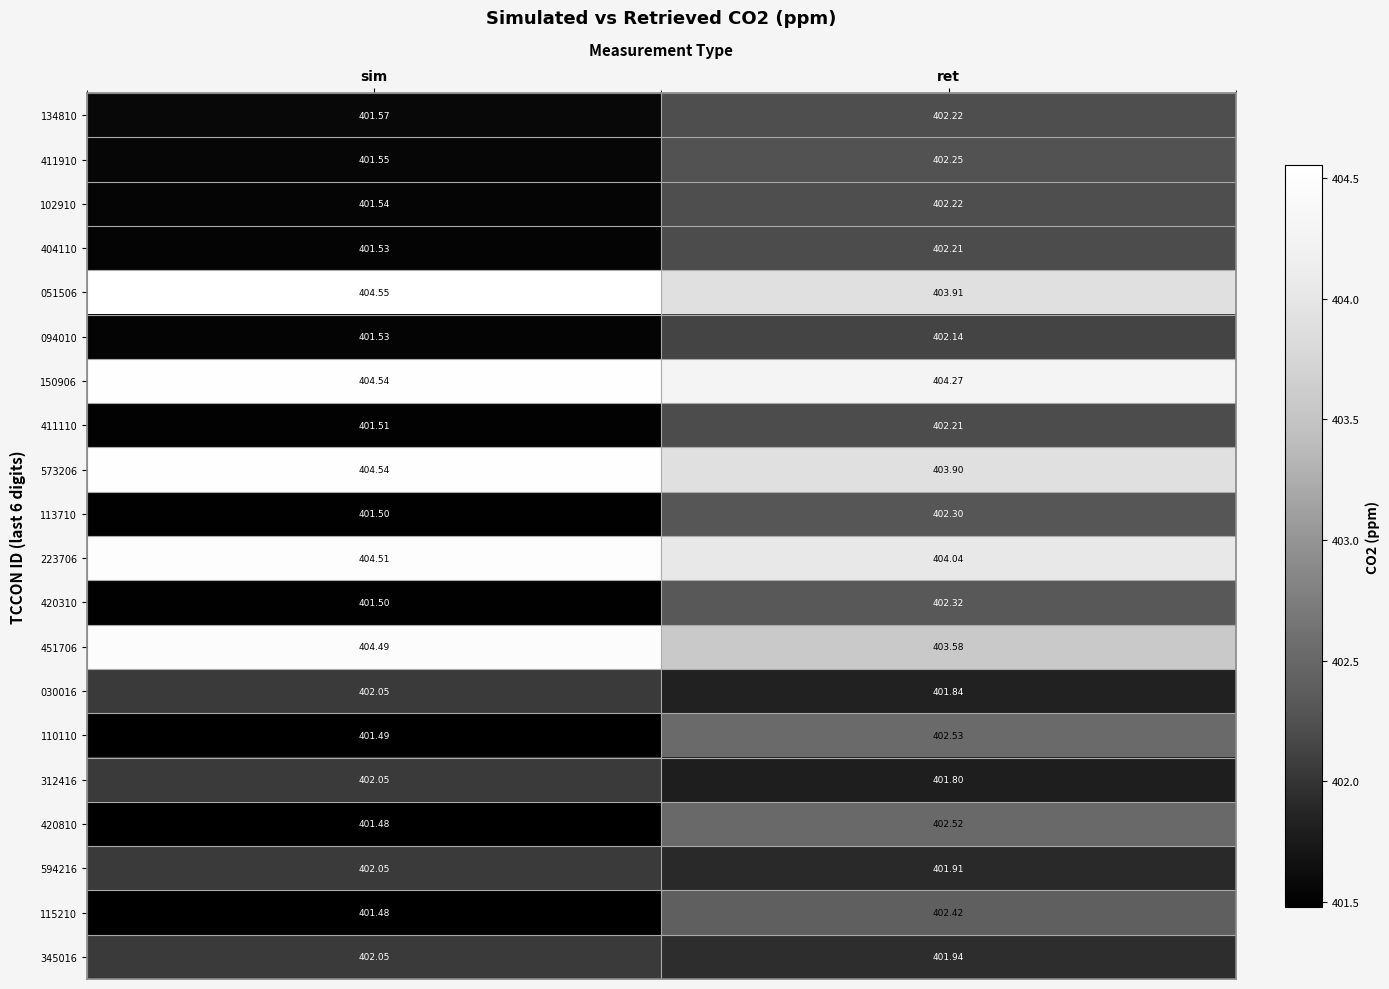

How many values in the 420810 series exceed 402?

1